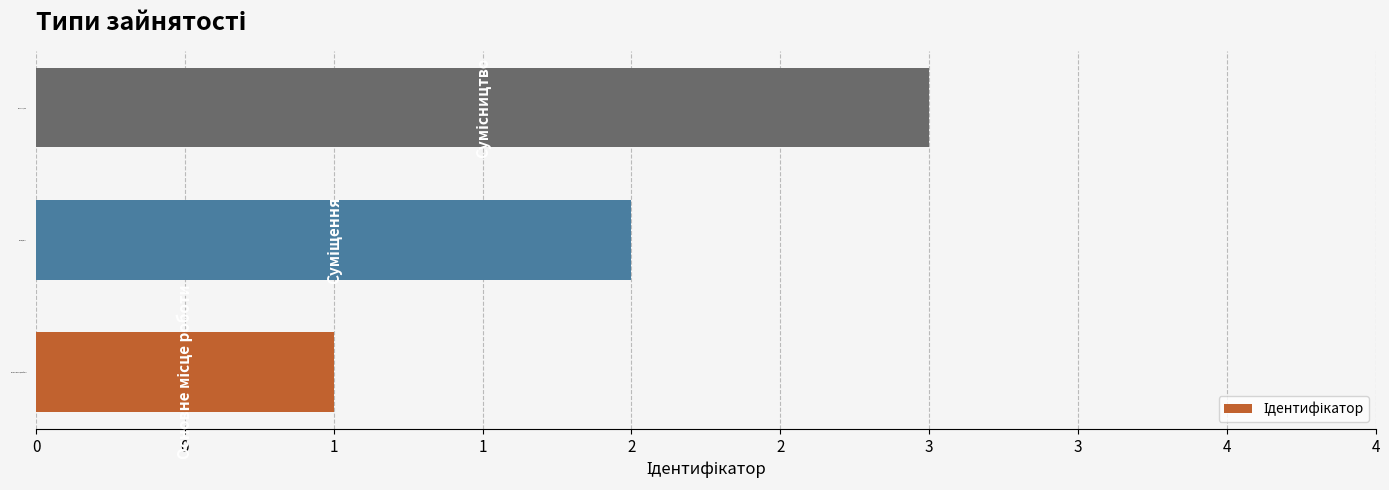

Does the chart contain any negative values?

No